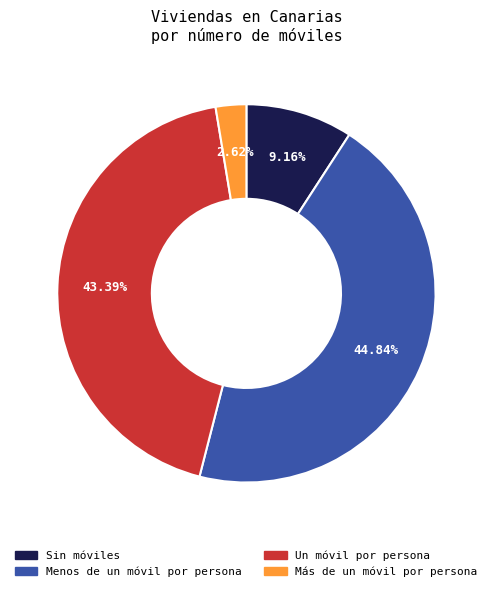

True or false: Más de un móvil por persona accounts for 16% of the total.

False